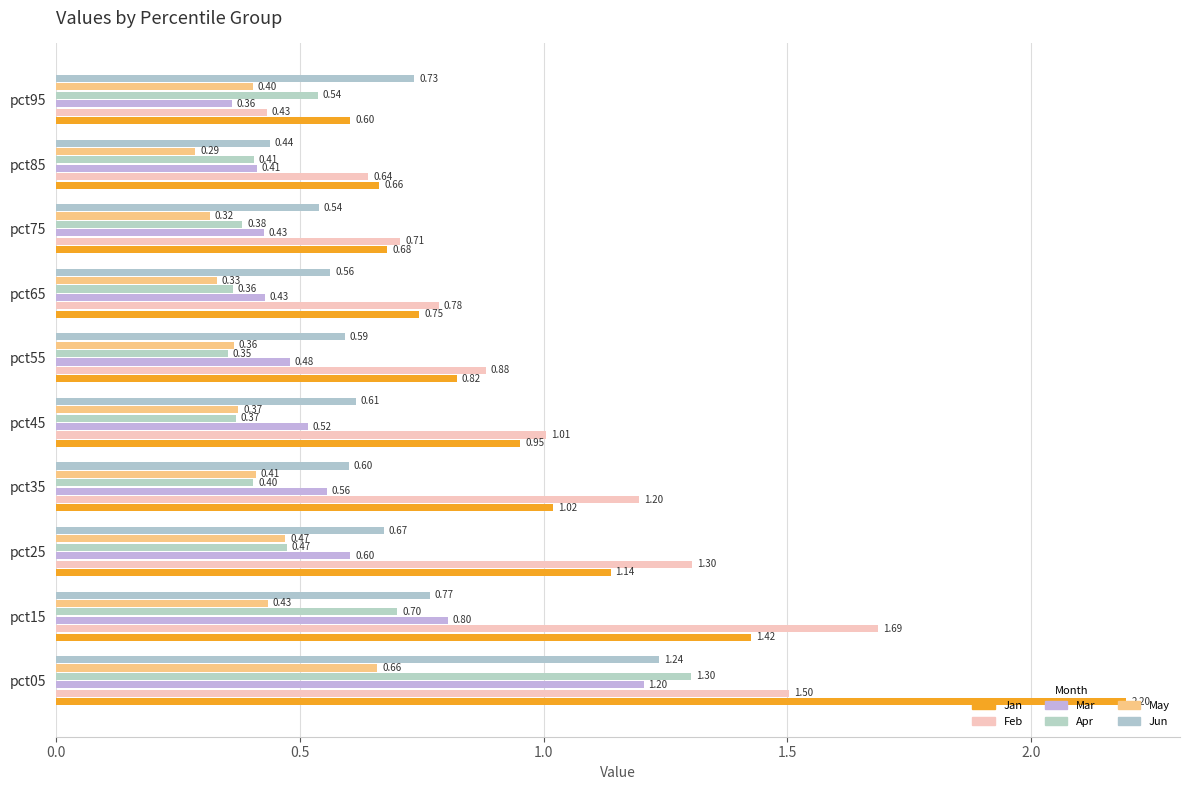

What is the smallest value displayed?

0.3